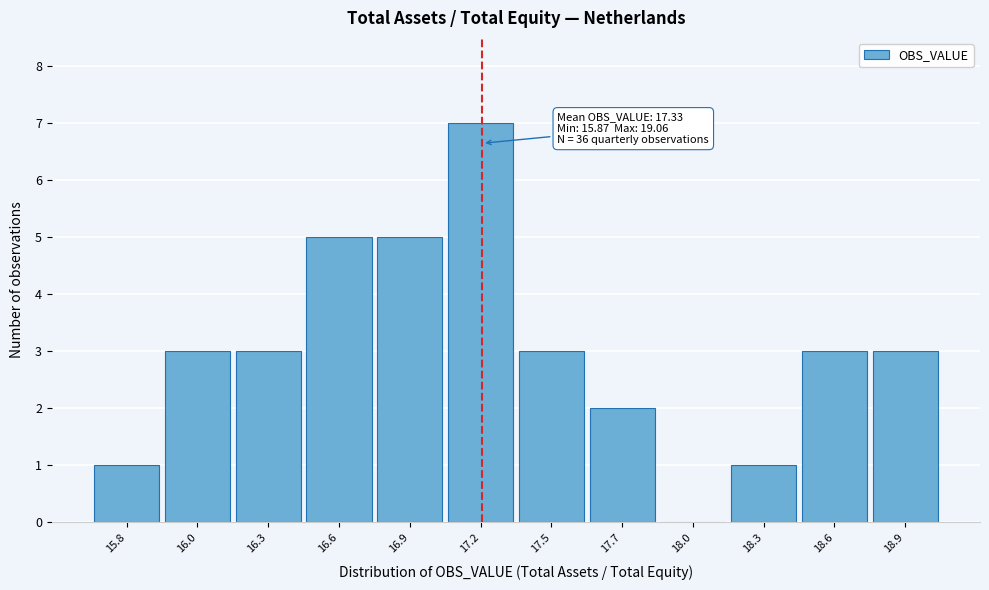

Reading left to right, transcribe all the data shown in this chart.

15.8=1	16.0=3	16.3=3	16.6=5	16.9=5	17.2=7	17.5=3	17.7=2	18.0=0	18.3=1	18.6=3	18.9=3